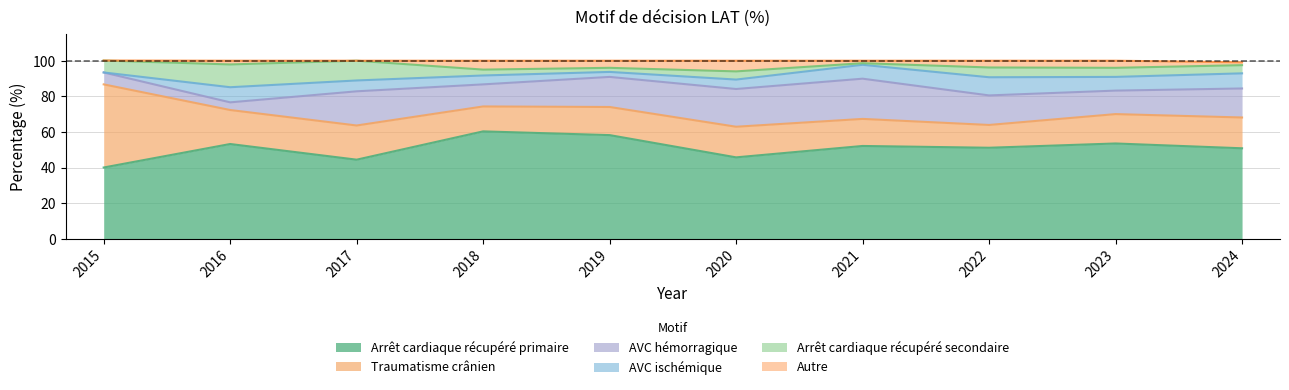

What are all the series names shown in the legend?

Arrêt cardiaque récupéré primaire, Traumatisme crânien, AVC hémorragique, AVC ischémique, Arrêt cardiaque récupéré secondaire, Autre